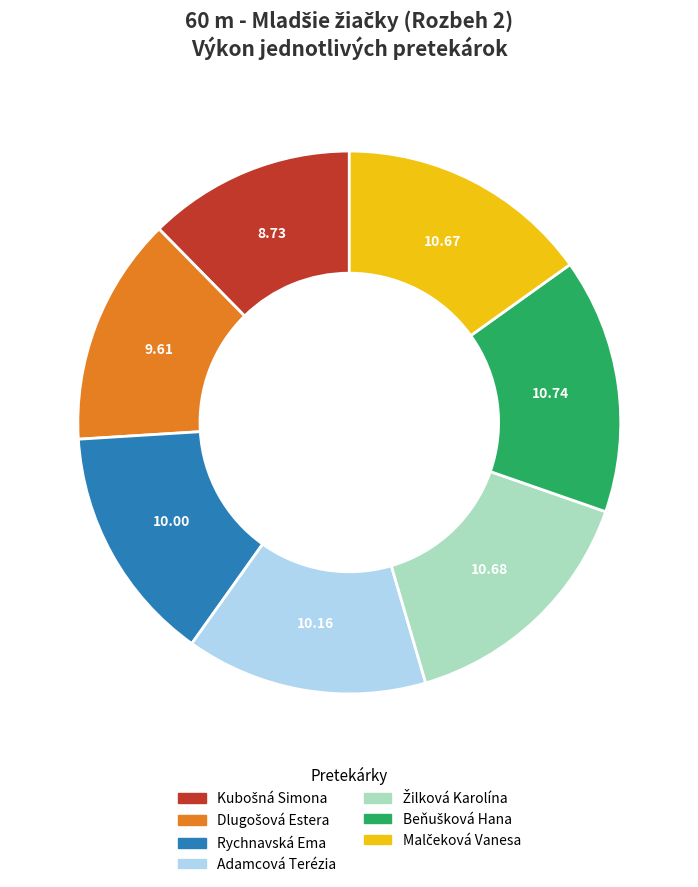

Does any single category account for the majority?

No